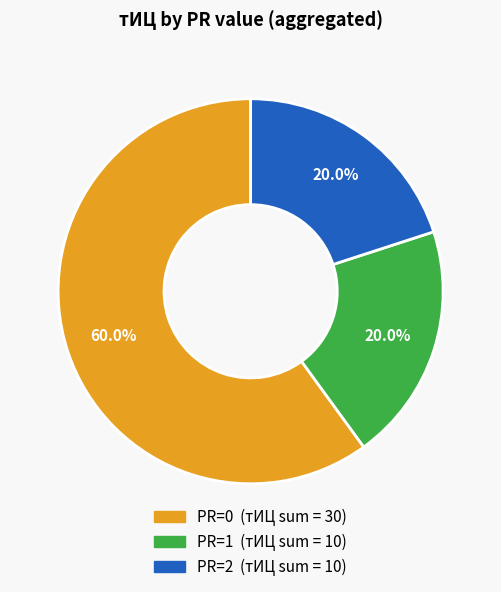

Is there any slice that represents more than half of the pie?

Yes